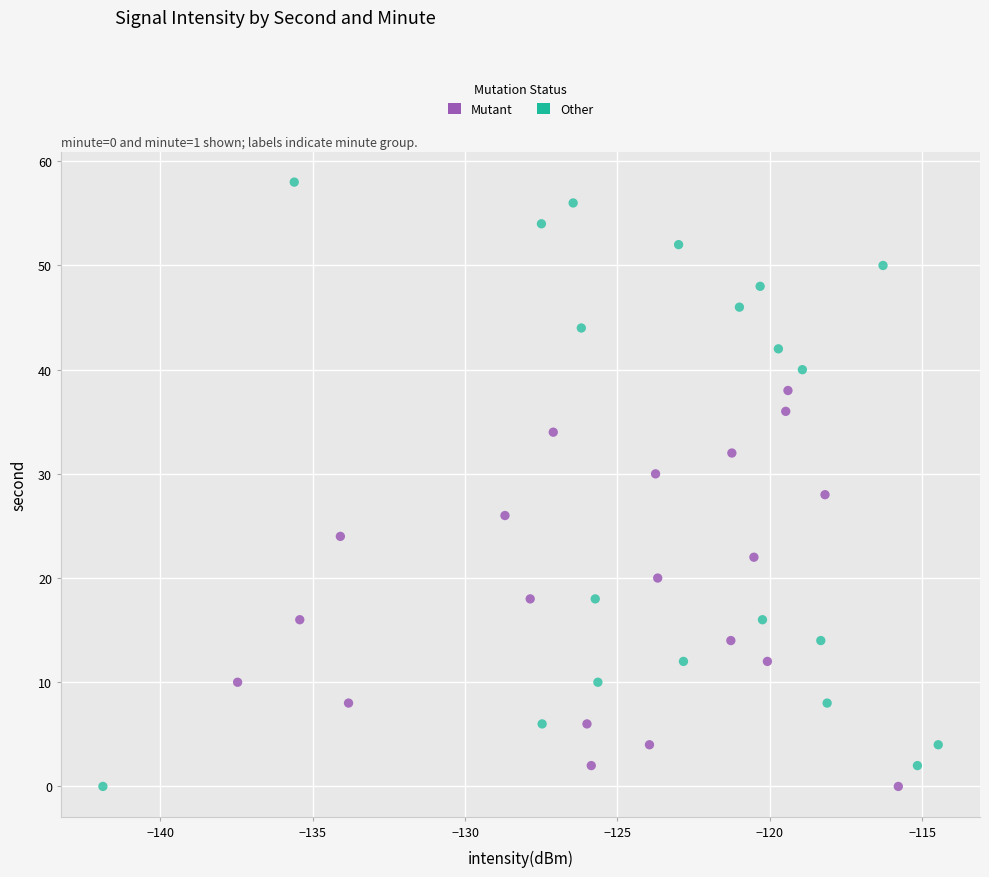

Which series has the widest spread of Y values?

Other